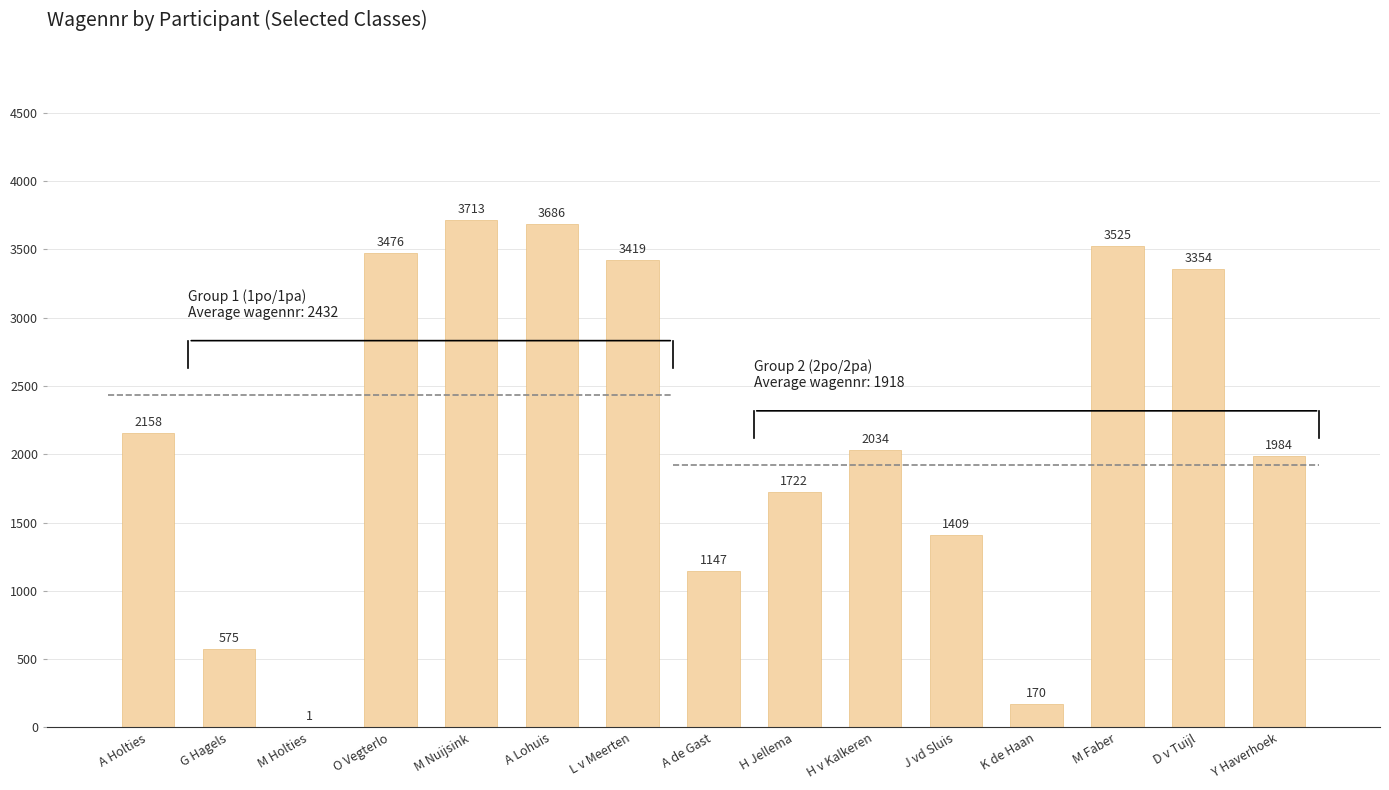

What position from the right is J vd Sluis?

5